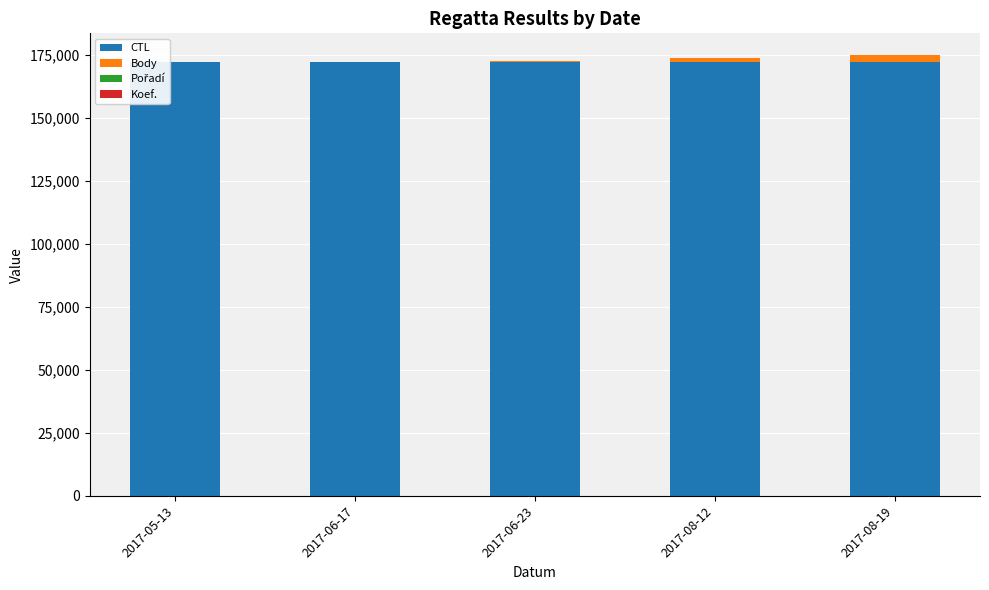

True or false: Pořadí has a value of 3 at 2017-08-19.

False